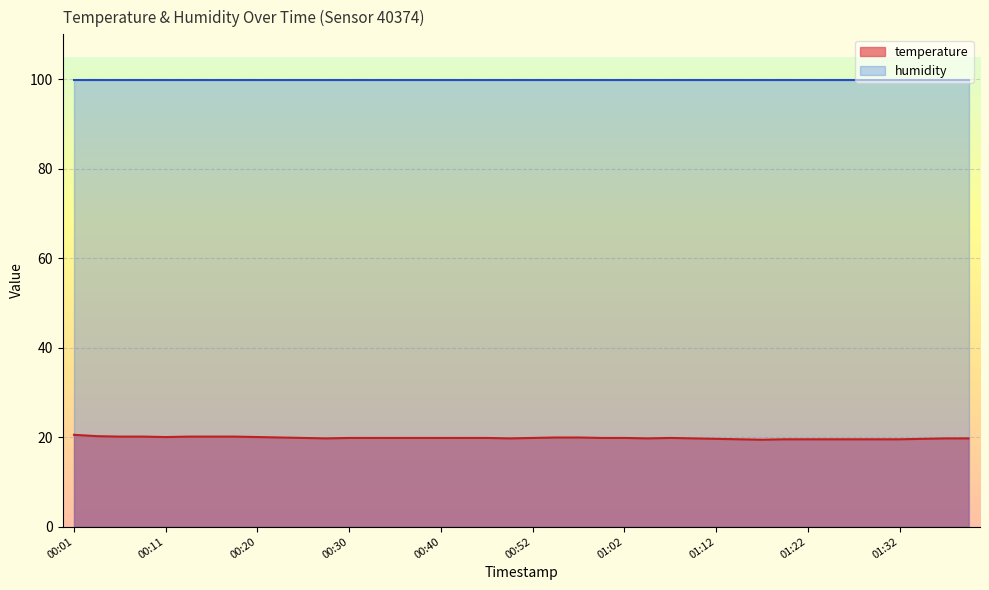

List the labels in order of value, smallest first.

01:17, 01:14, 01:19, 01:22, 01:24, 01:27, 01:29, 01:32, 01:12, 01:34, 00:28, 00:50, 01:04, 01:09, 01:37, 01:39, 00:25, 00:30, 00:33, 00:35, 00:37, 00:40, 00:42, 00:47, 00:52, 00:59, 01:02, 01:07, 00:23, 00:55, 00:57, 00:11, 00:20, 00:06, 00:08, 00:13, 00:15, 00:18, 00:03, 00:01